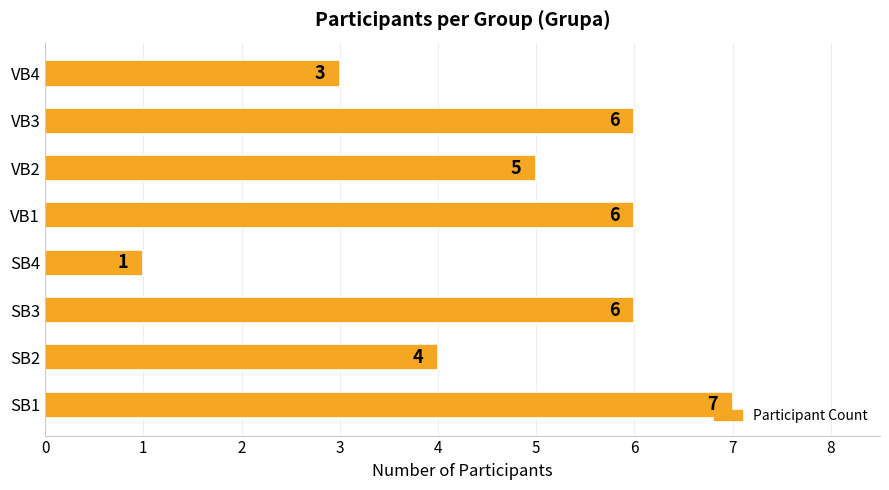

Approximately how many times larger is the value at VB4 compared to SB3?

0.5